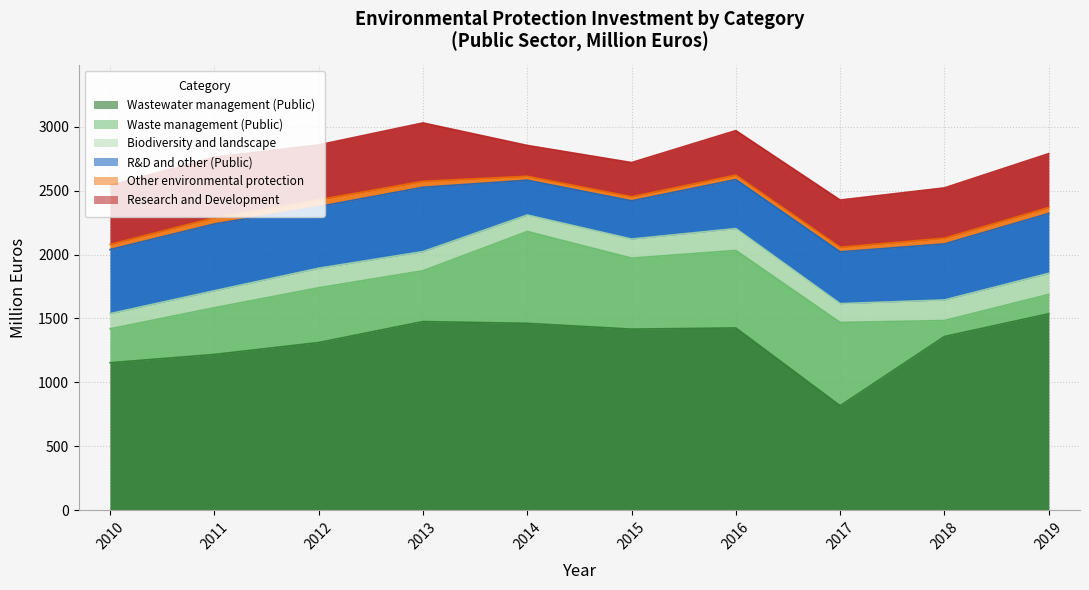

True or false: Biodiversity and landscape has more than 0 interior local peaks.

True